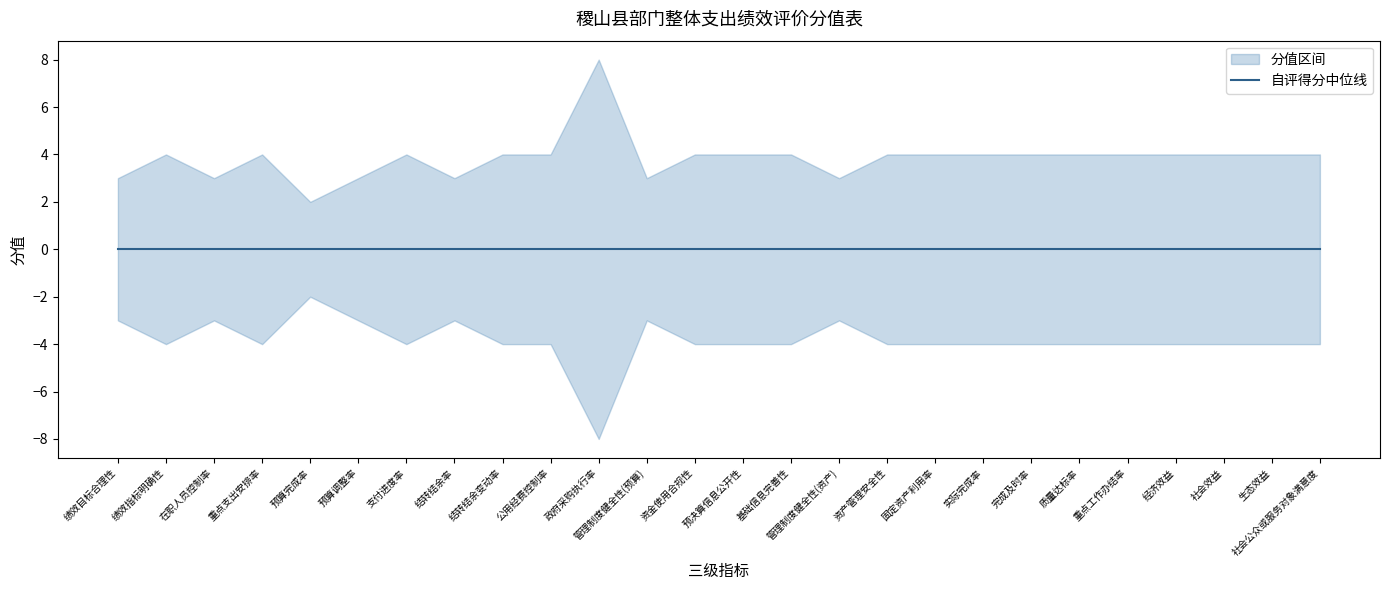

Which series has the largest range (max minus min)?

分值